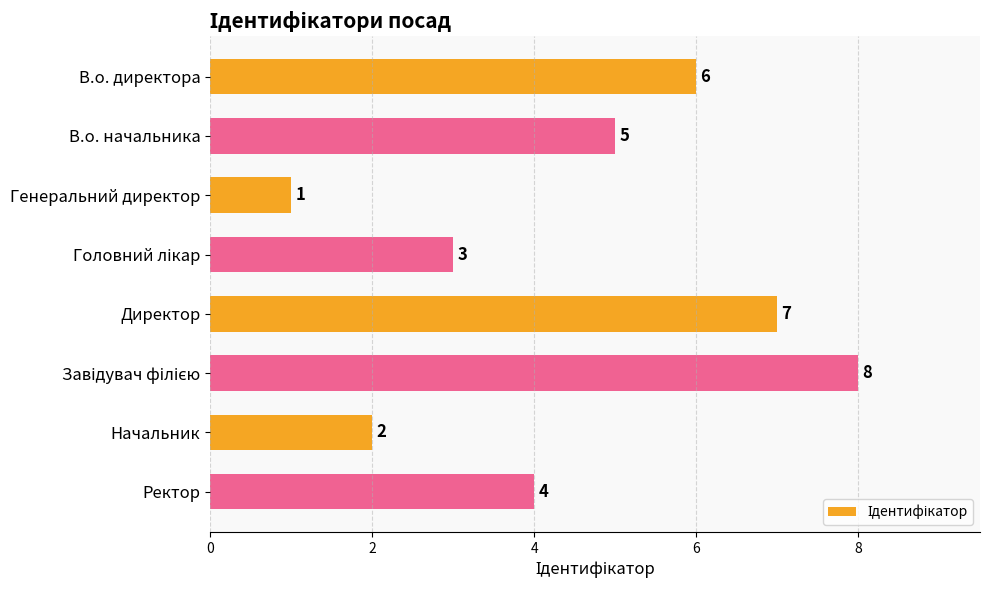

Reading top to bottom, list all the values displayed in this chart.

6	5	1	3	7	8	2	4